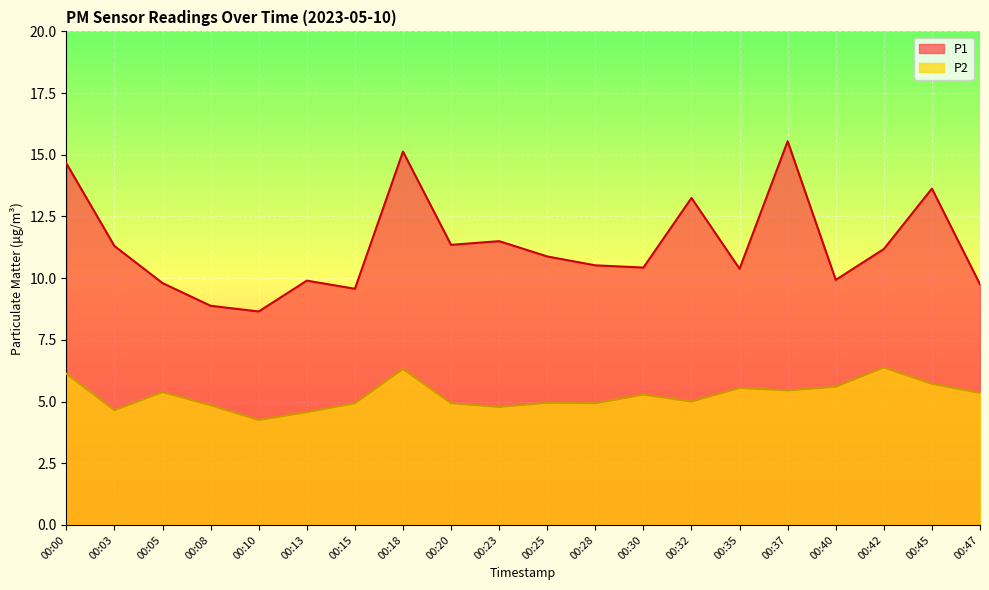

Does the chart display data point markers on the line(s)?

No